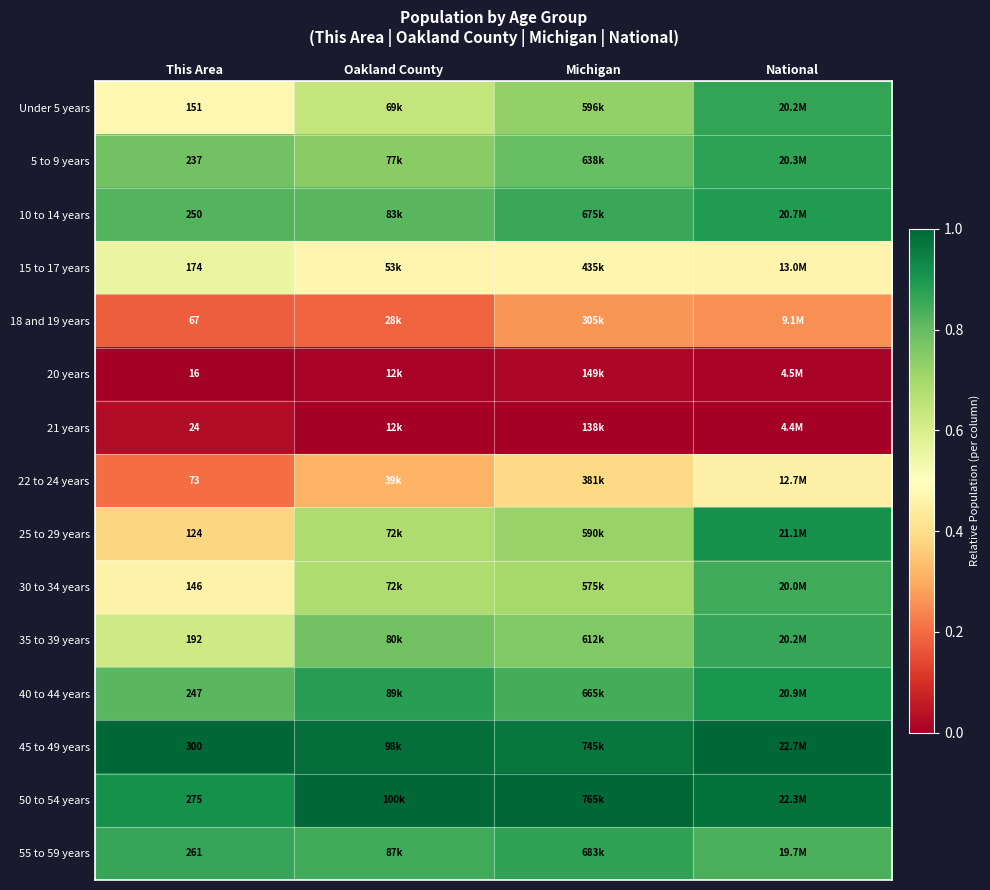

True or false: 45 to 49 years has a value of 1.0 at Oakland County.

True